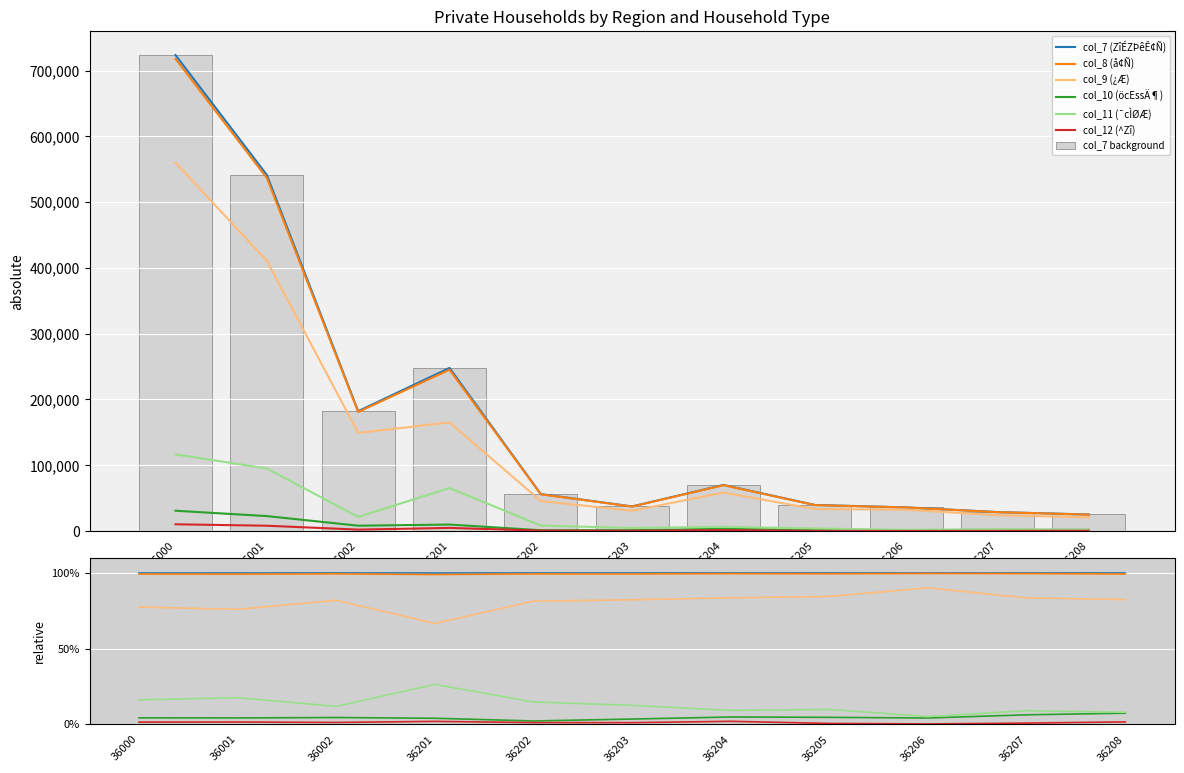

What is the difference between the highest and lowest values at 36203?

37037